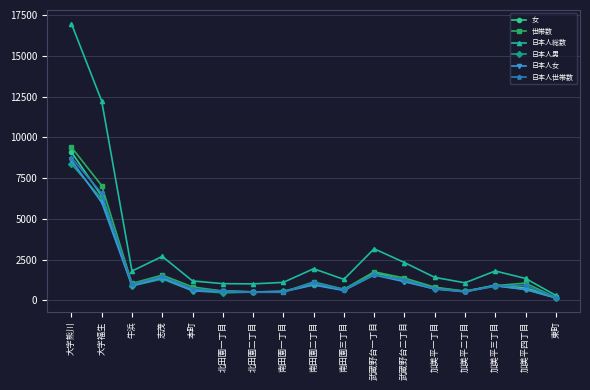

What position from the left is 南田園一丁目?

8